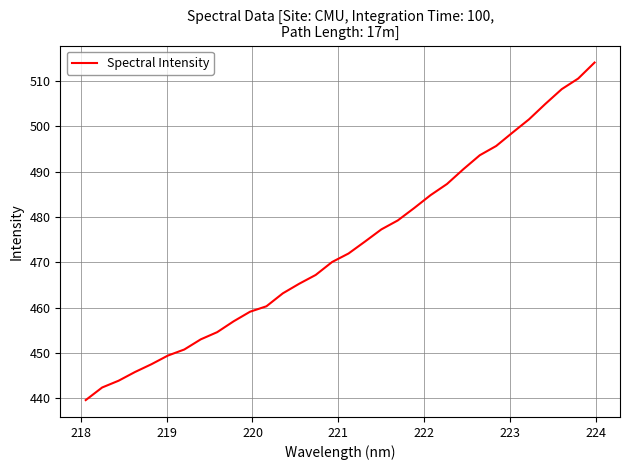

What is the difference between the maximum and minimum values?

74.5